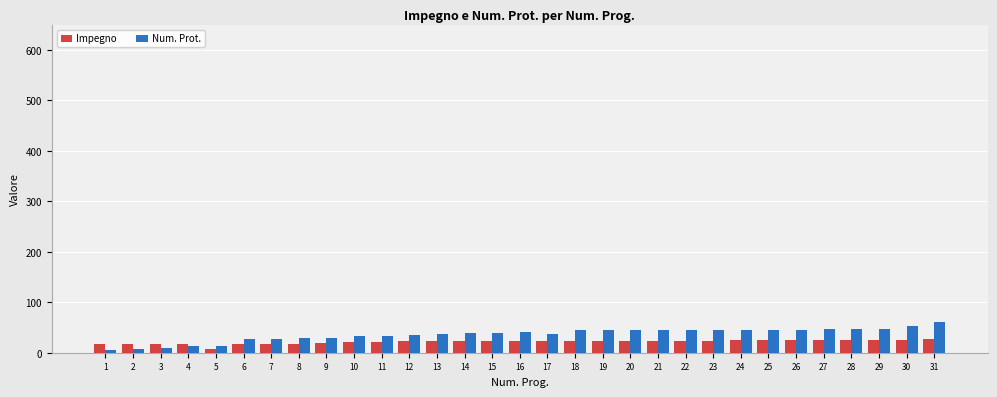

How many data points in Impegno are less than 23?

13